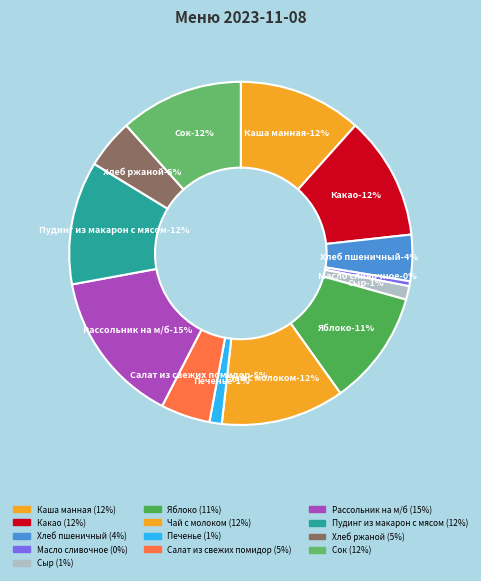

Is Печенье the majority of the pie?

No